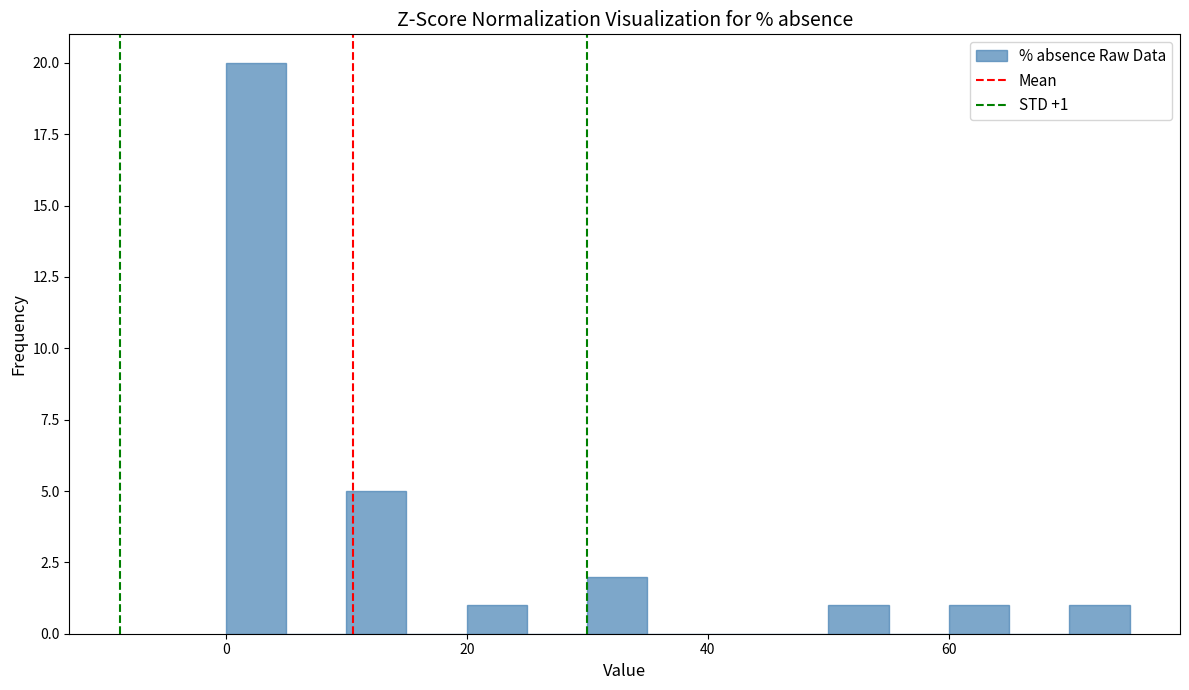

Read against the x-axis, roughly where is the centre of the tallest bar?

2